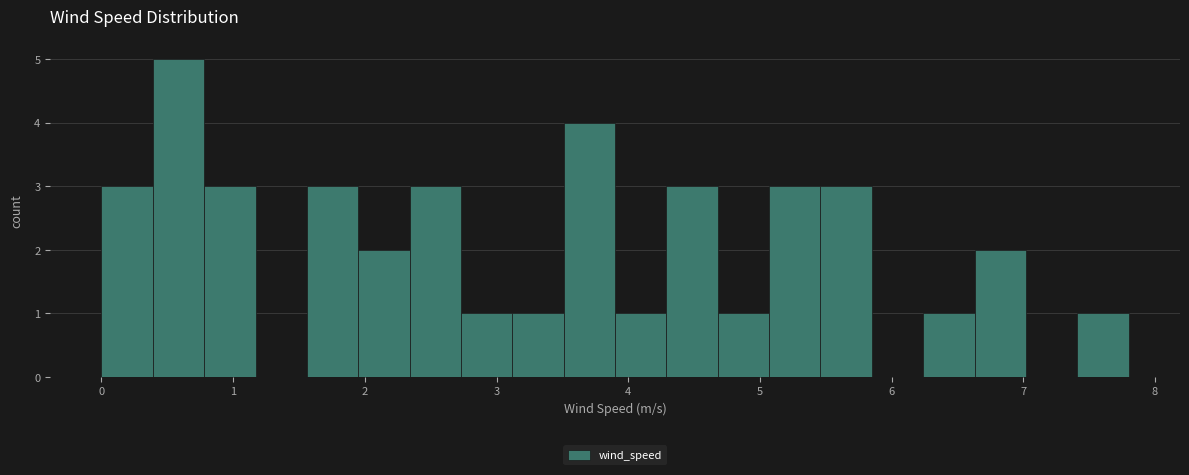

Around what value on the x-axis is the tallest bar? Give the approximate position of its centre, as read against the axis.

0.6